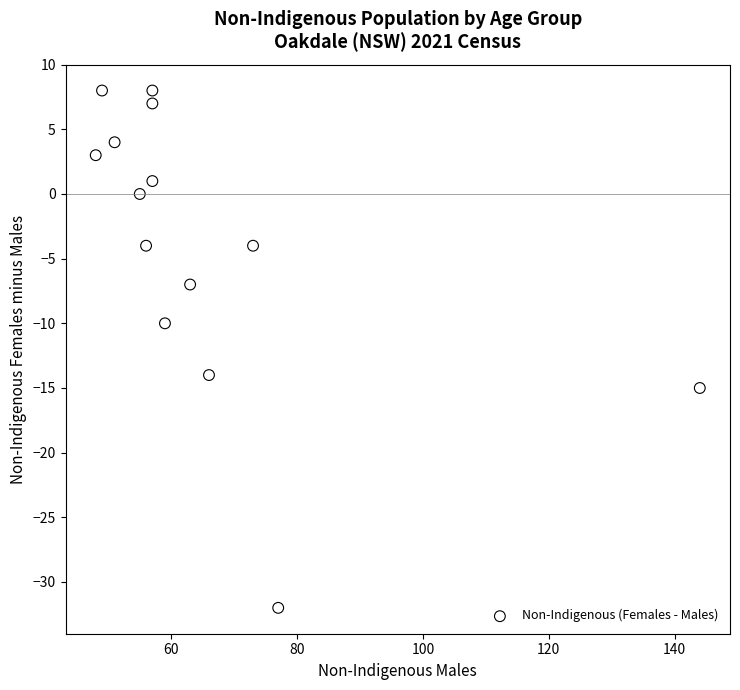

What is the range of X values (max minus min)?

96